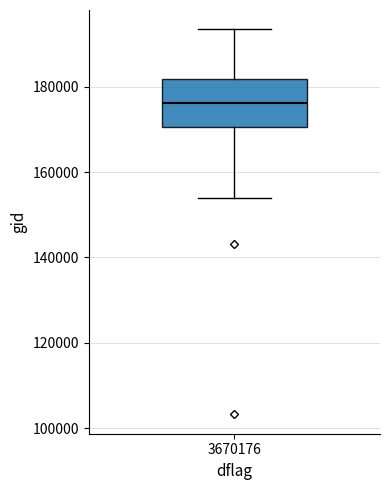

Where does the lower whisker of the box at x = 3670176 end on the y-axis? The values are not printed on the chart, so give them approximately, as read against the axis.

154000